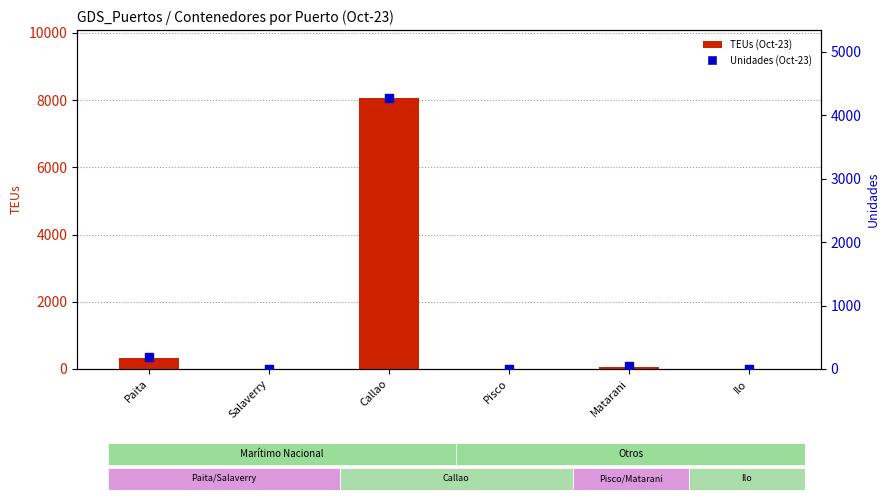

Which series has the largest Y range (max minus min)?

TEUs (Oct-23)